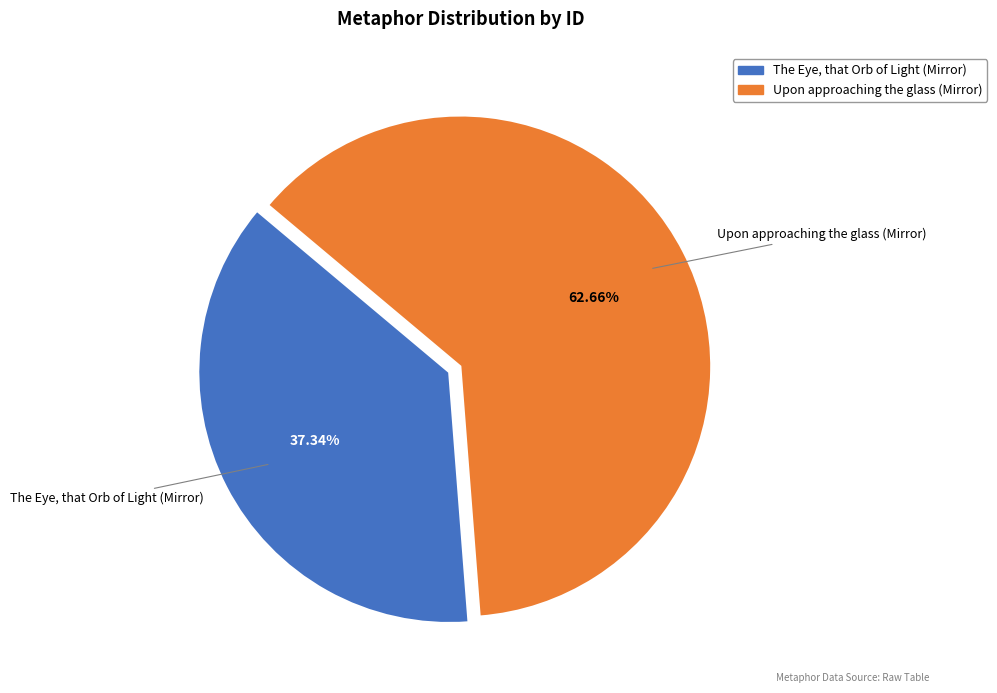

Rank the categories by value from highest to lowest.

Upon approaching the glass (Mirror), The Eye, that Orb of Light (Mirror)